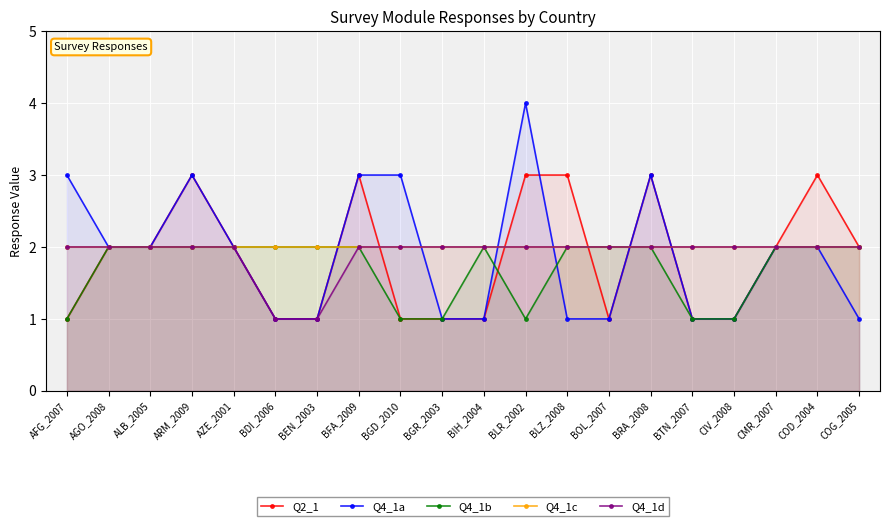

Which series has the largest total across all categories?

Q4_1c